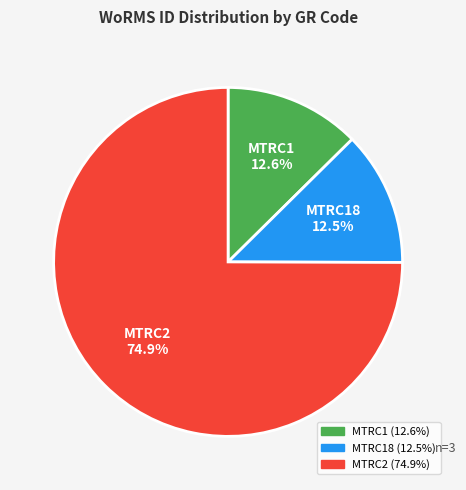

How many slices are in this pie chart?

3